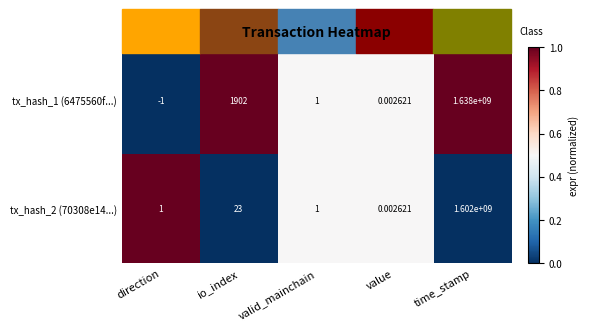

What is the total value across all series at time_stamp?

3240000000.0